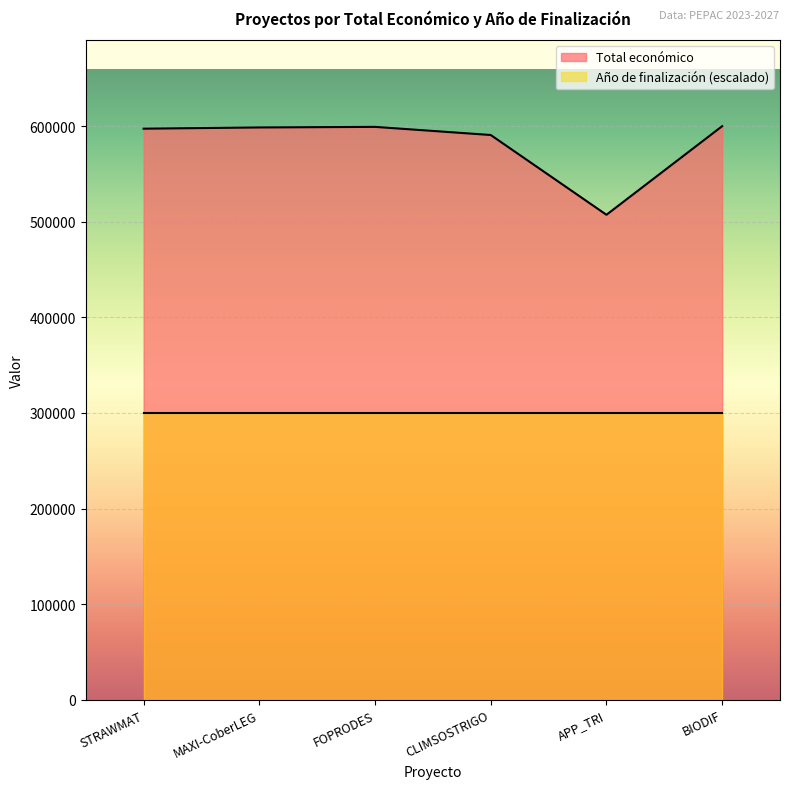

What is the difference between the maximum and minimum values?

92672